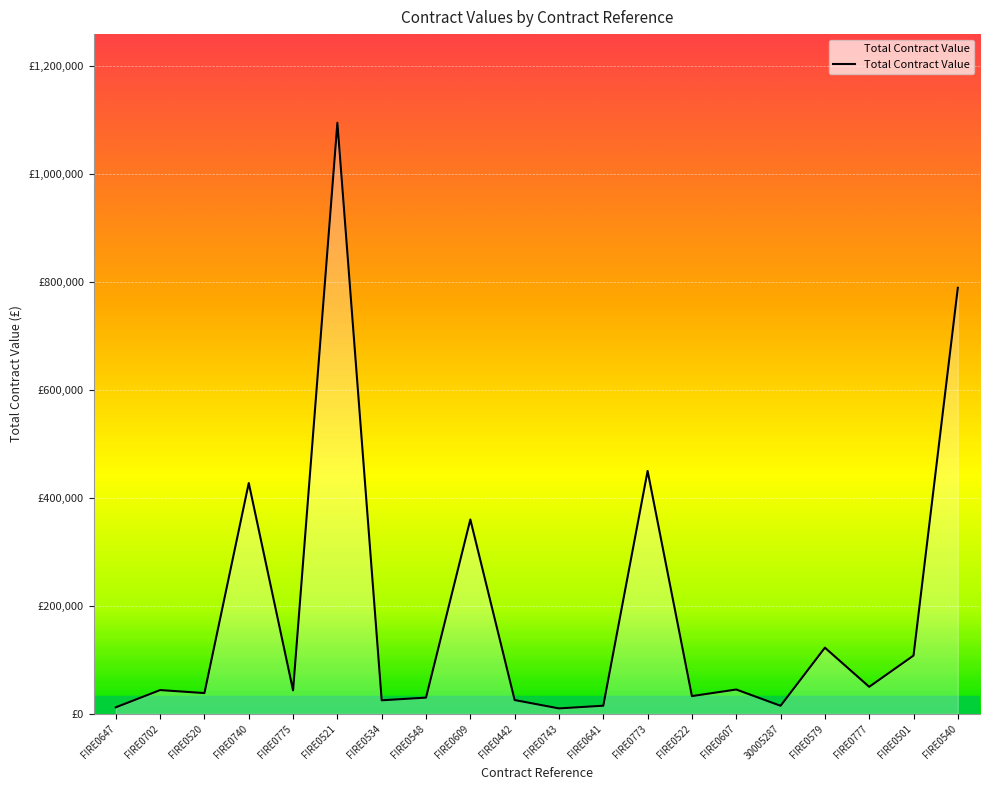

What is the average value?

186911.4